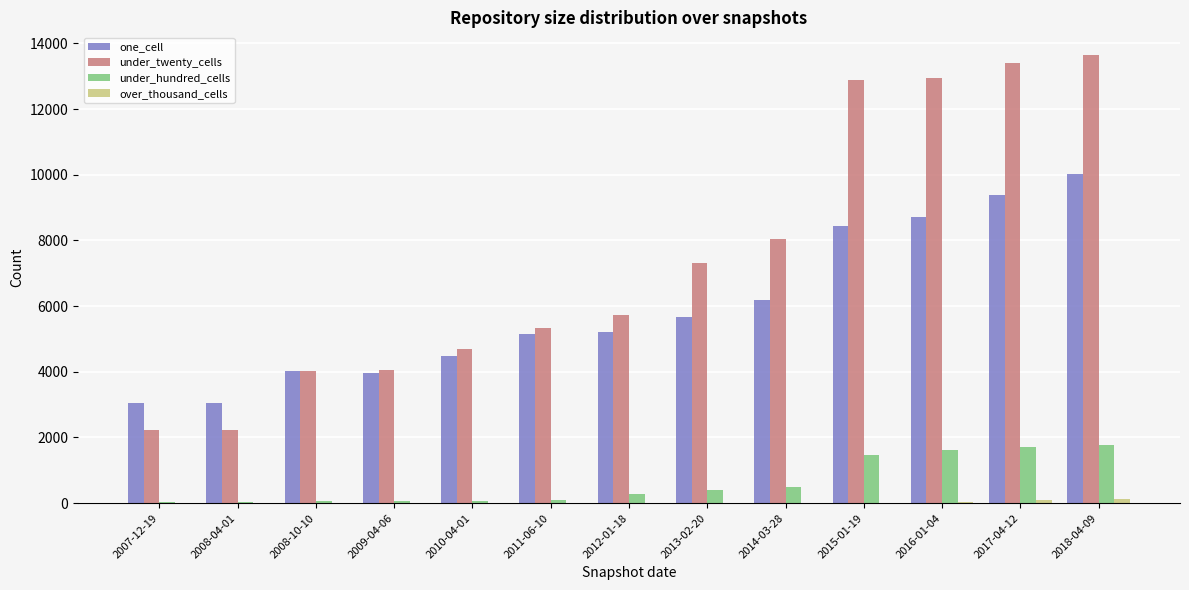

Is the value of one_cell at 2017-04-12 greater than the value of under_twenty_cells at 2008-04-01?

Yes